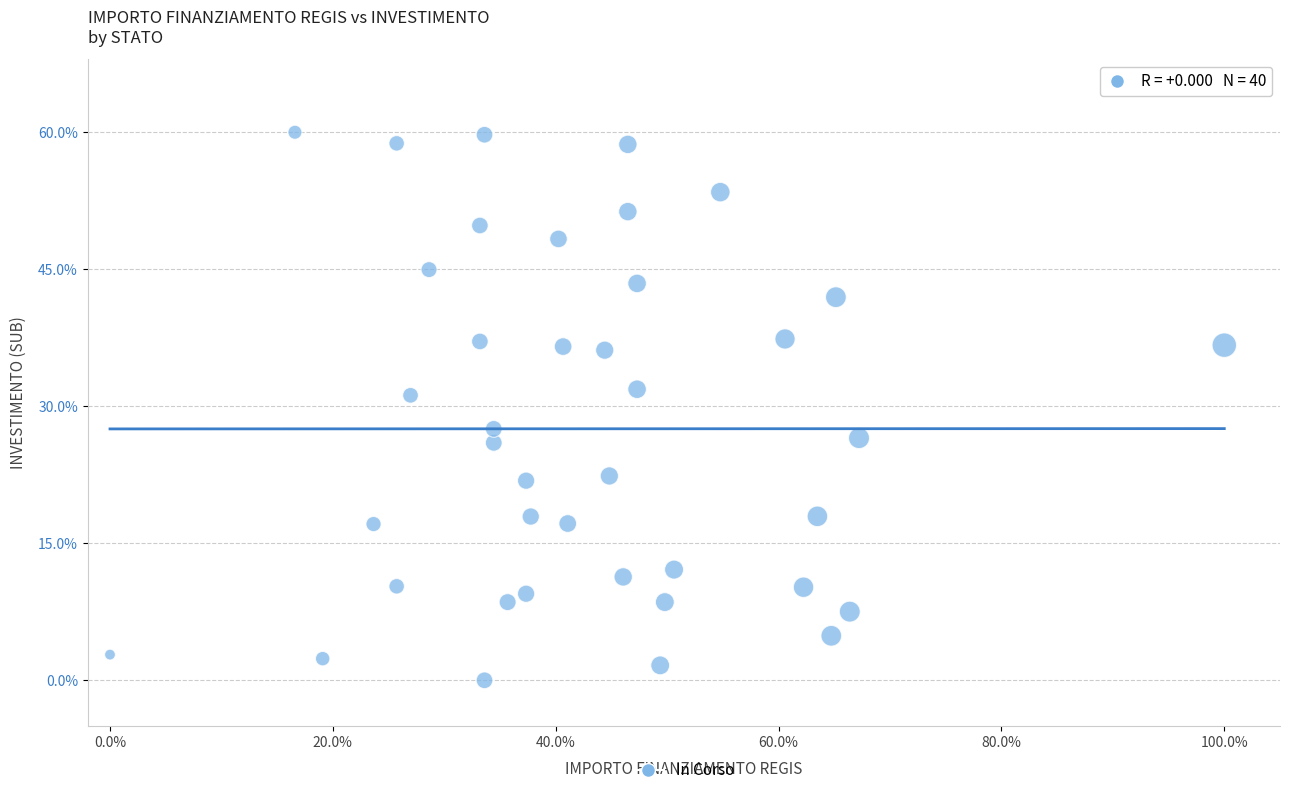

What is the range of Y values (max minus min)?

60.0